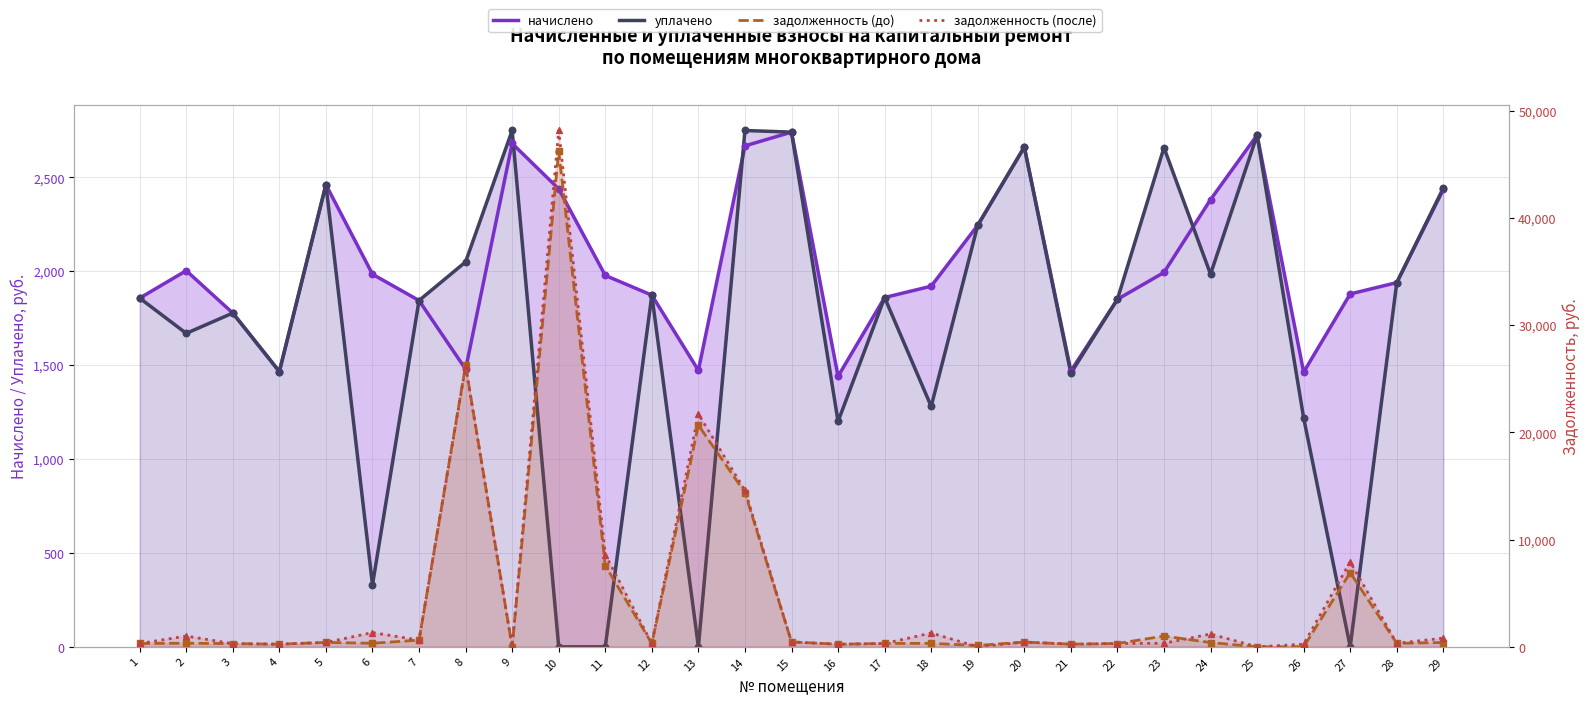

Which series reaches the maximum Y coordinate?

задолженность (после)